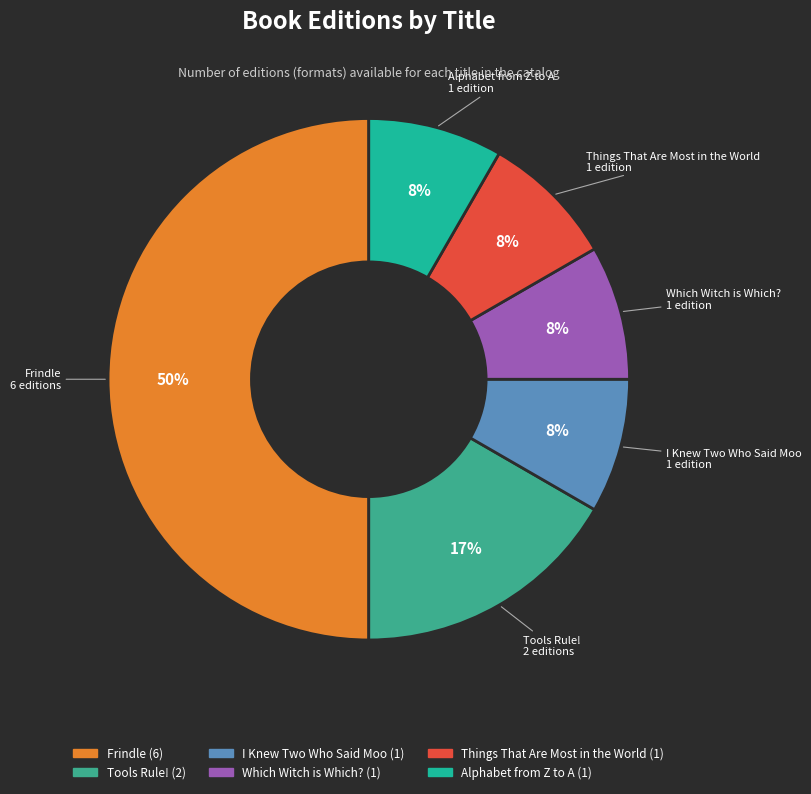

Which has a higher value, Frindle or I Knew Two Who Said Moo?

Frindle